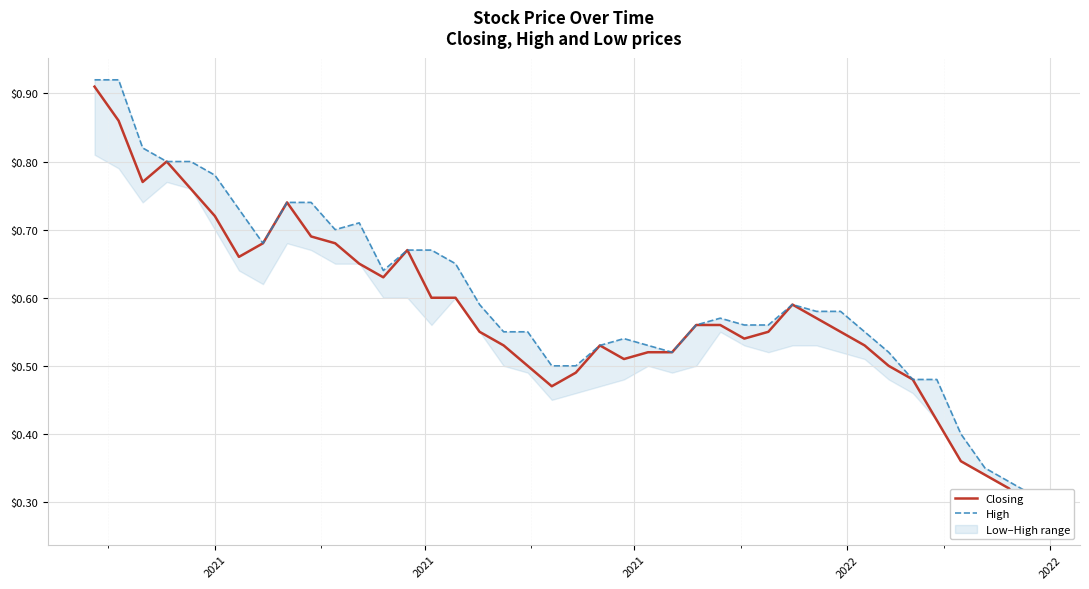

What is the average value of the High series?

0.6